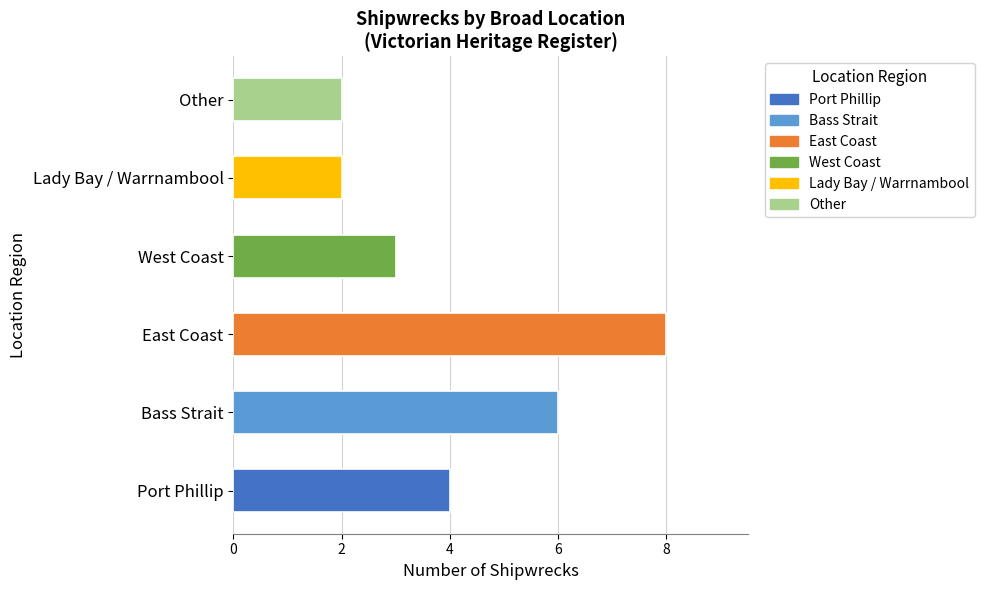

Is it true that the value at Other is 1?

False